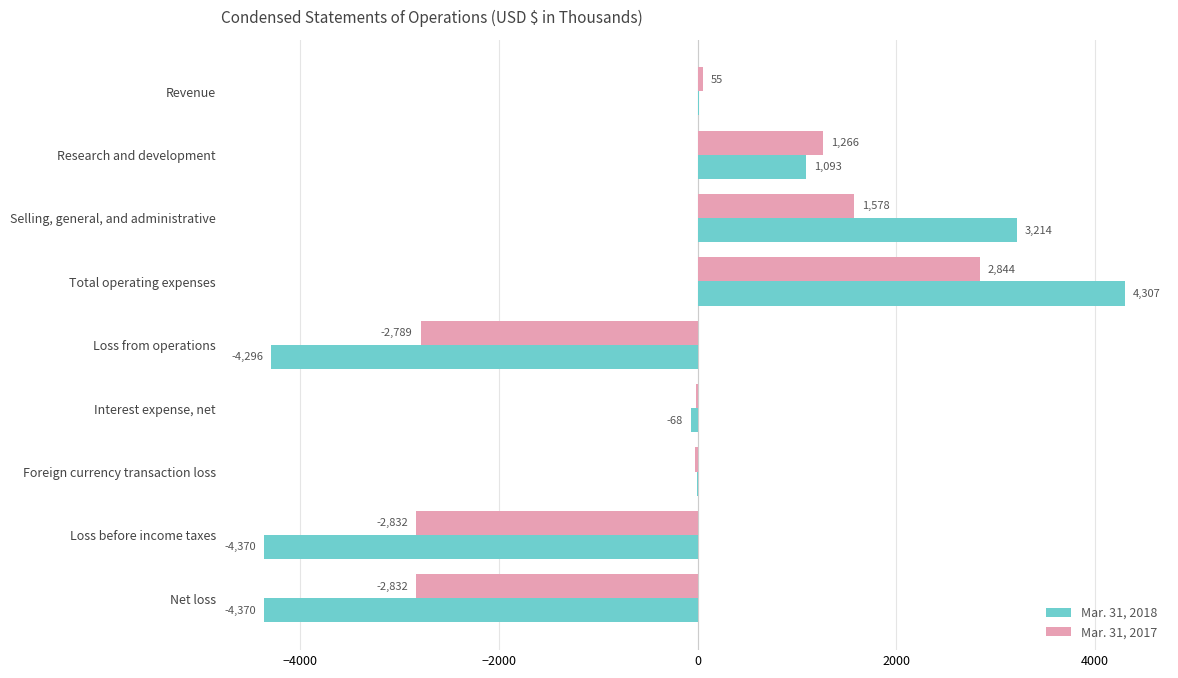

How many series are shown in this chart?

2